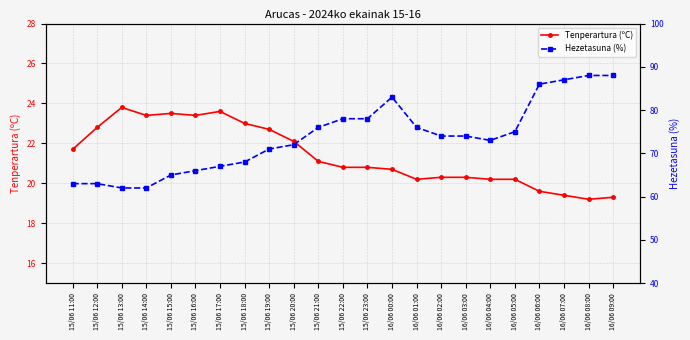

Where is Hezetasuna (%) nearest to the value 75?

16/06 05:00